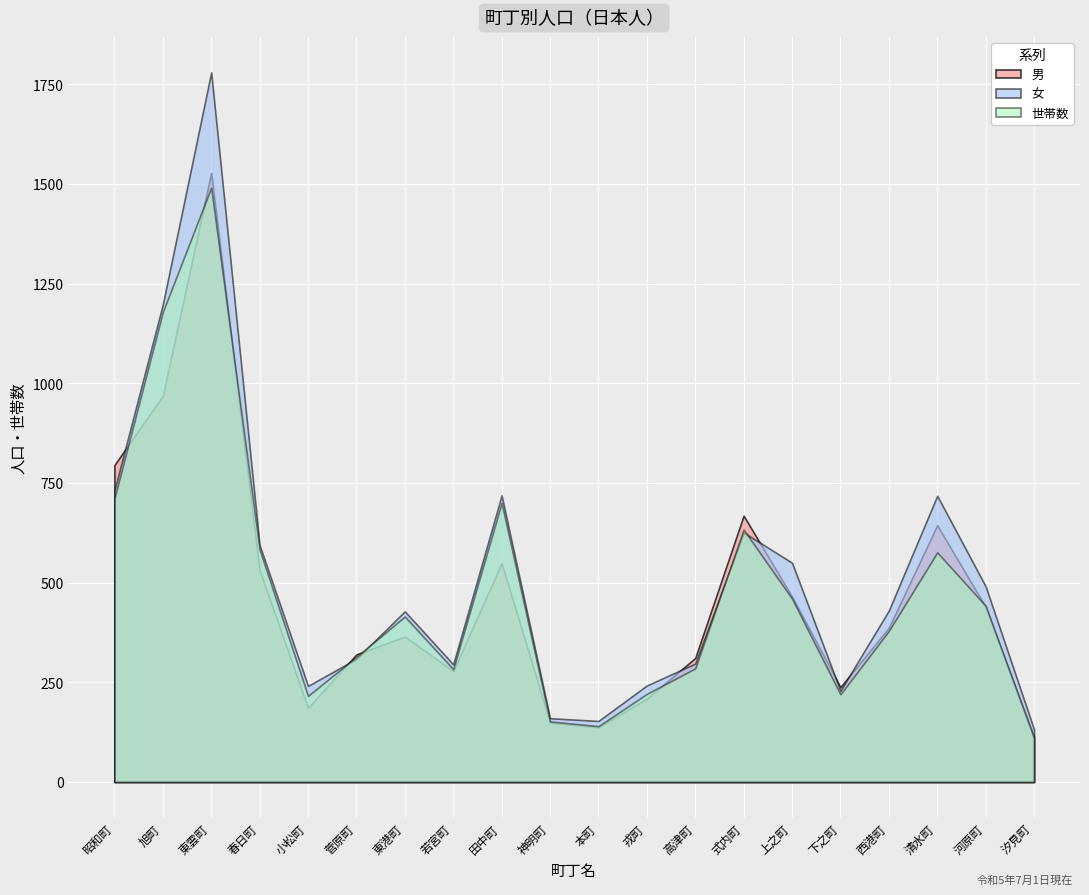

How many categories are shown in the chart?

20